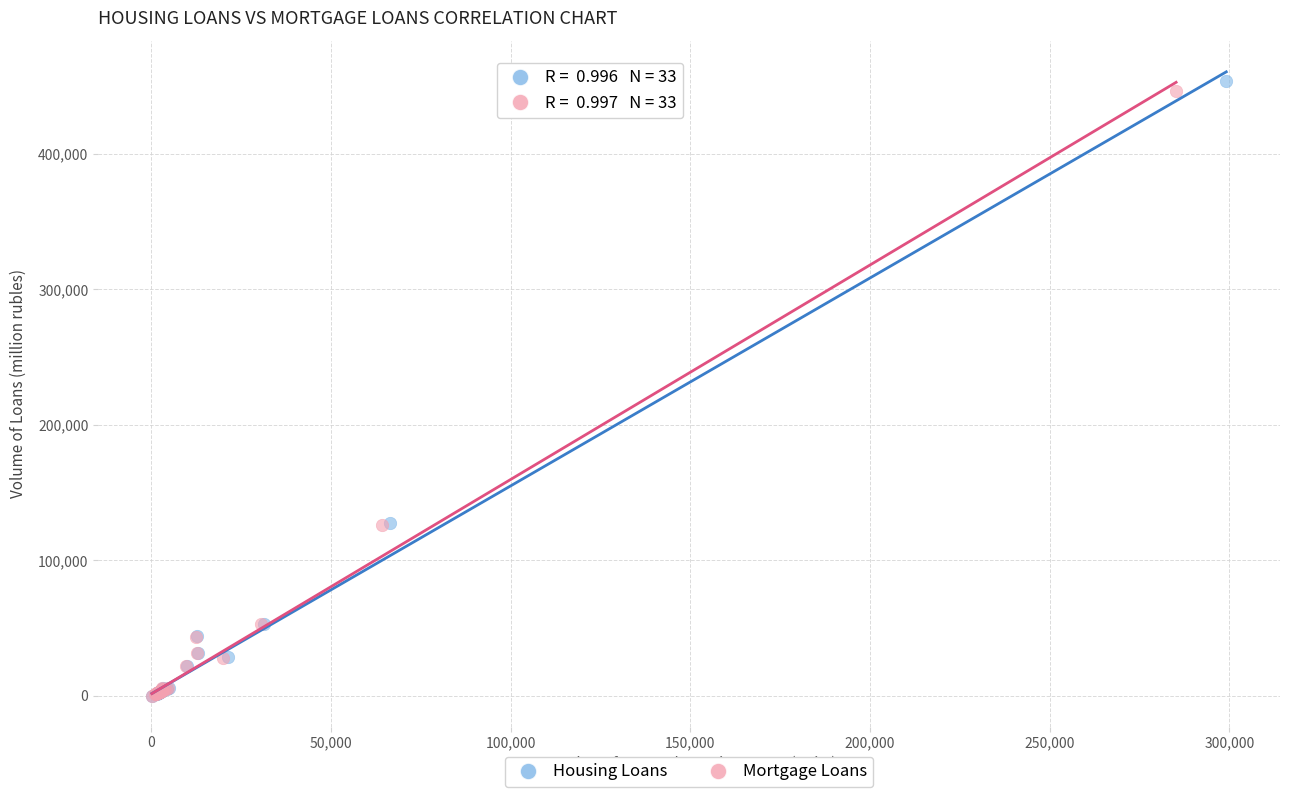

Which series has the largest Y range (max minus min)?

Housing Loans